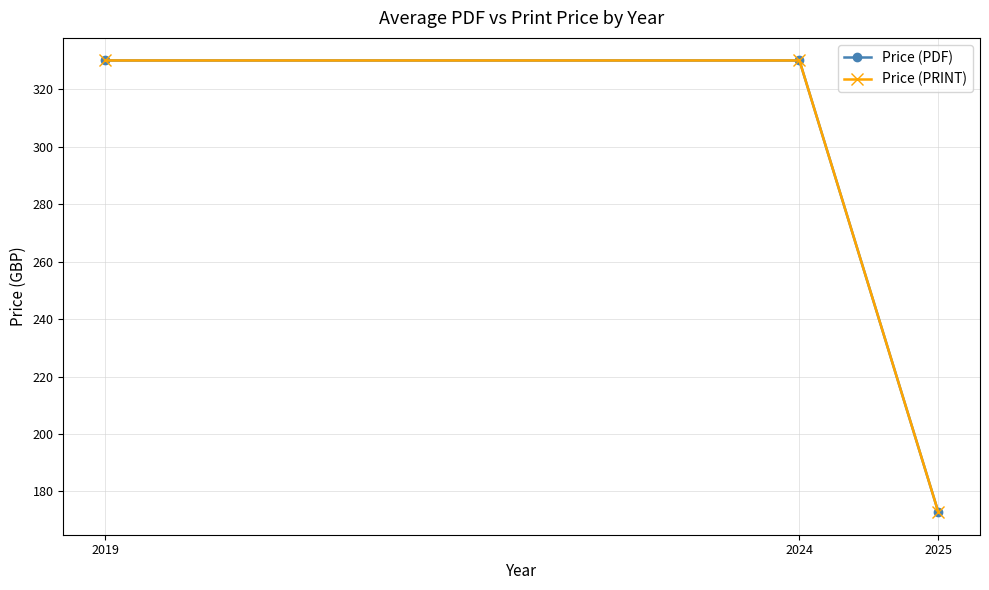

Which series has the widest spread of values?

Price (PDF)